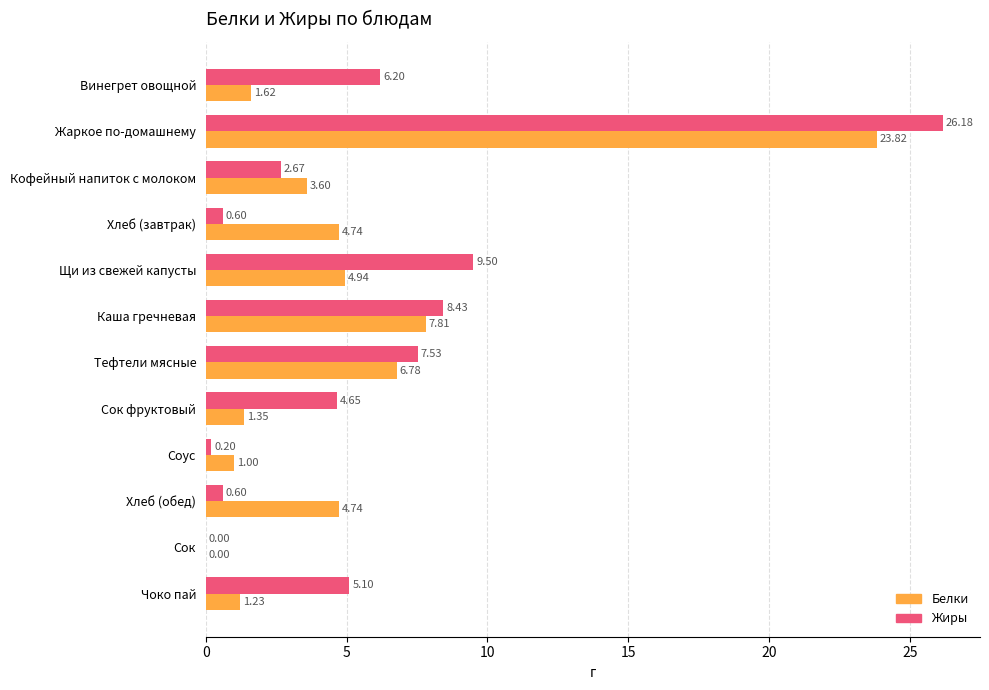

What is the total value across all series at Щи из свежей капусты?

14.4